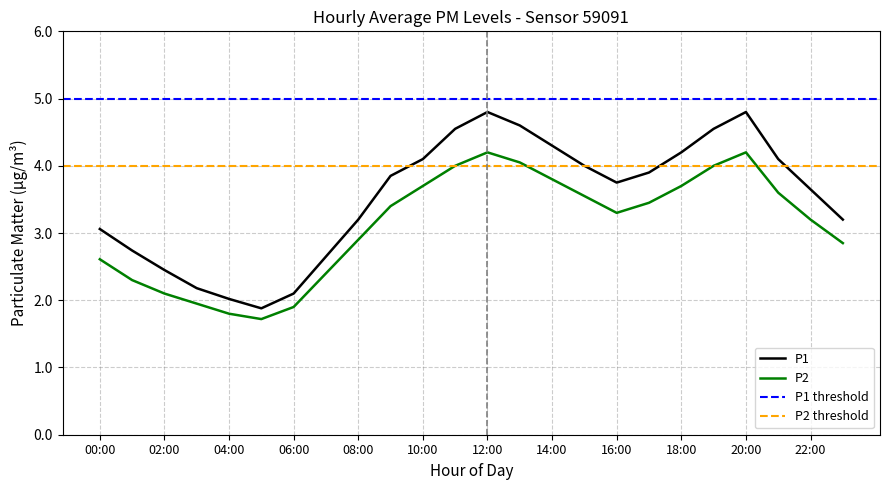

Which has a higher value, 02:00 or 00:00?

00:00